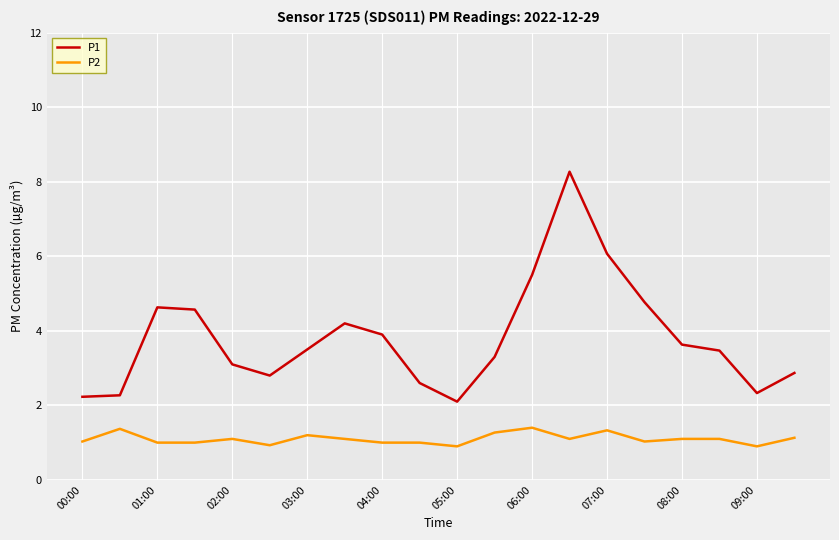

Rank the series by their maximum value, from highest to lowest.

P1, P2